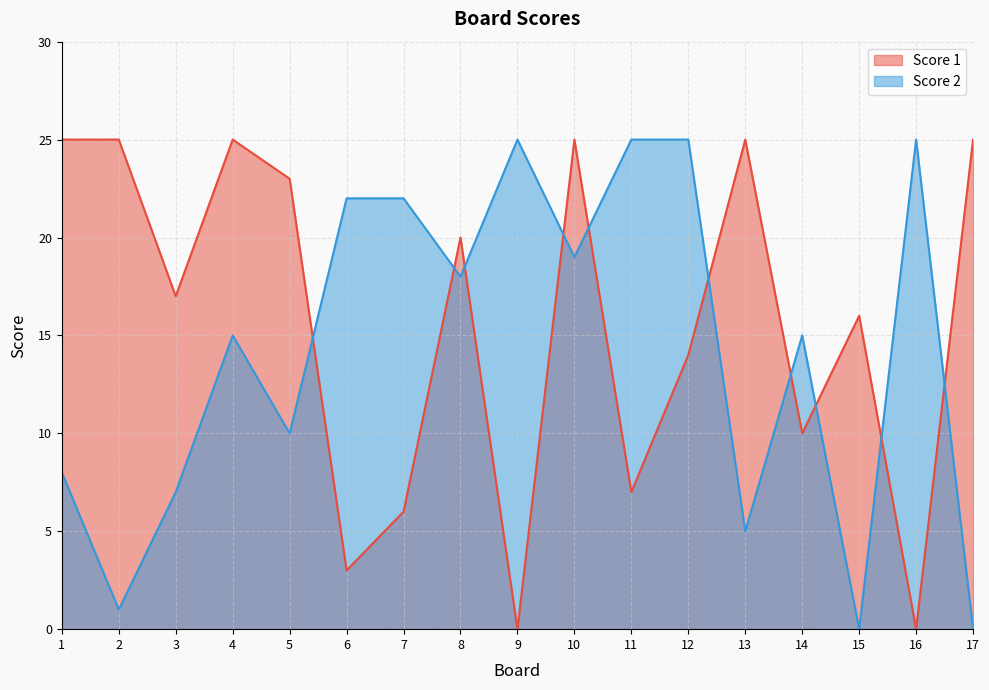

What are all the series names shown in the legend?

Score 1, Score 2